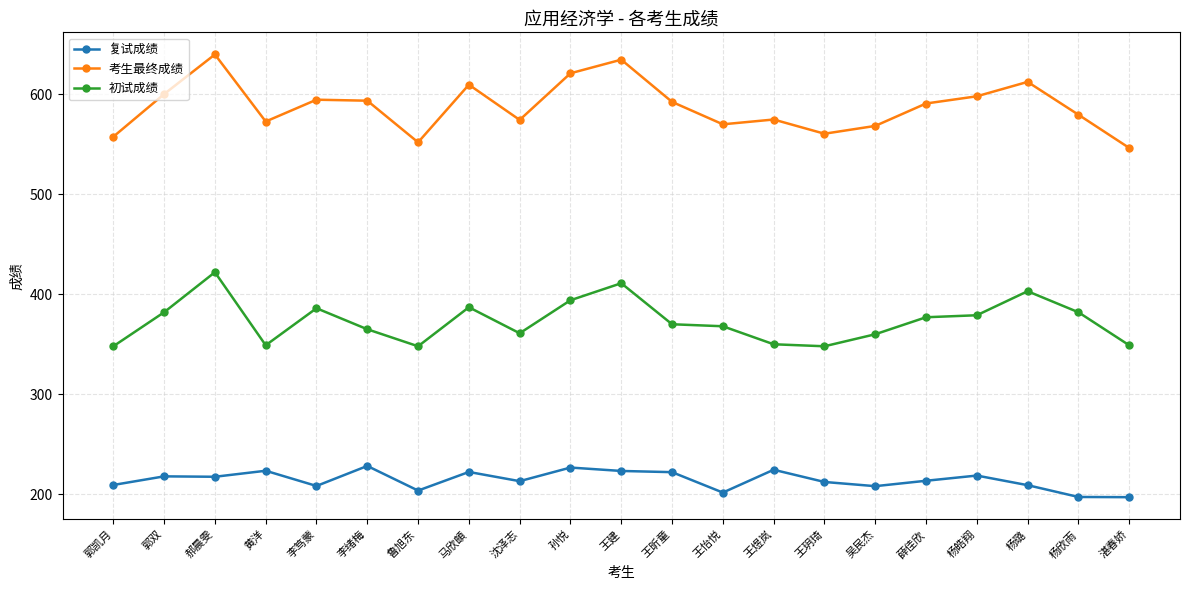

True or false: 考生最终成绩 and 初试成绩 cross at least once.

False